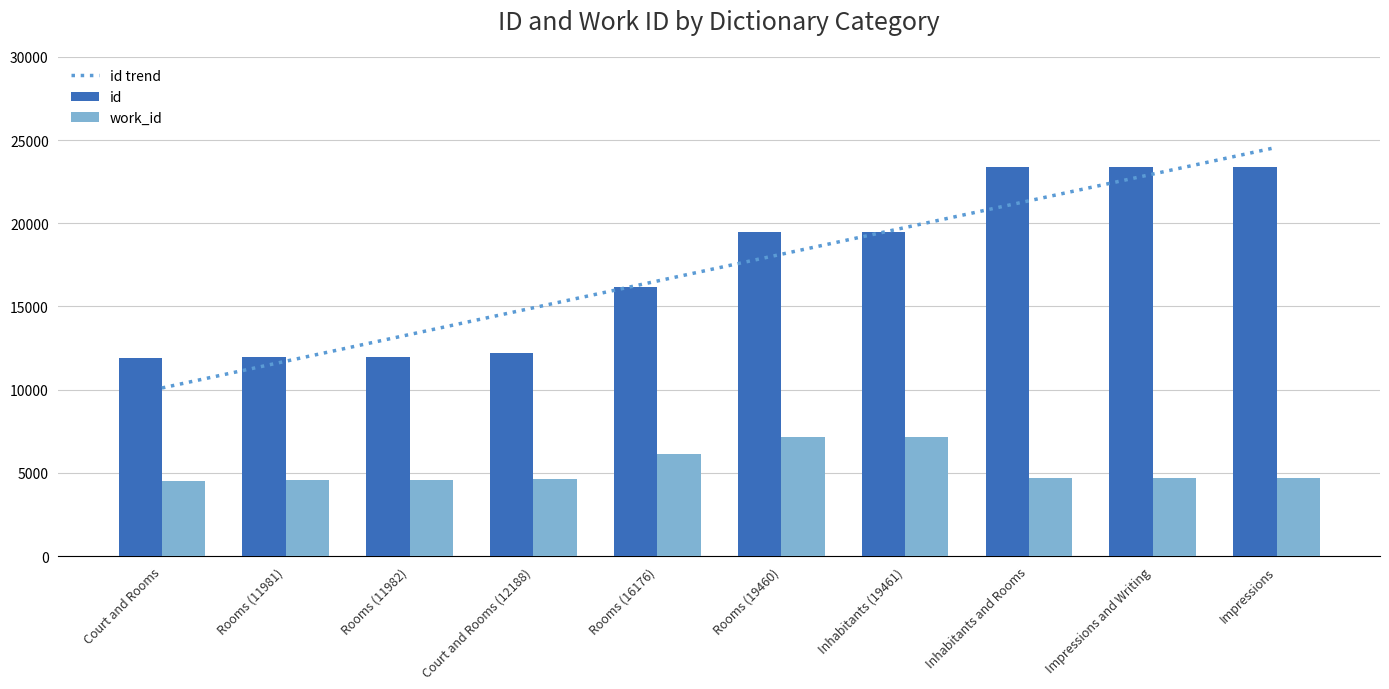

Between Court and Rooms (12188) and Court and Rooms, which is larger?

Court and Rooms (12188)